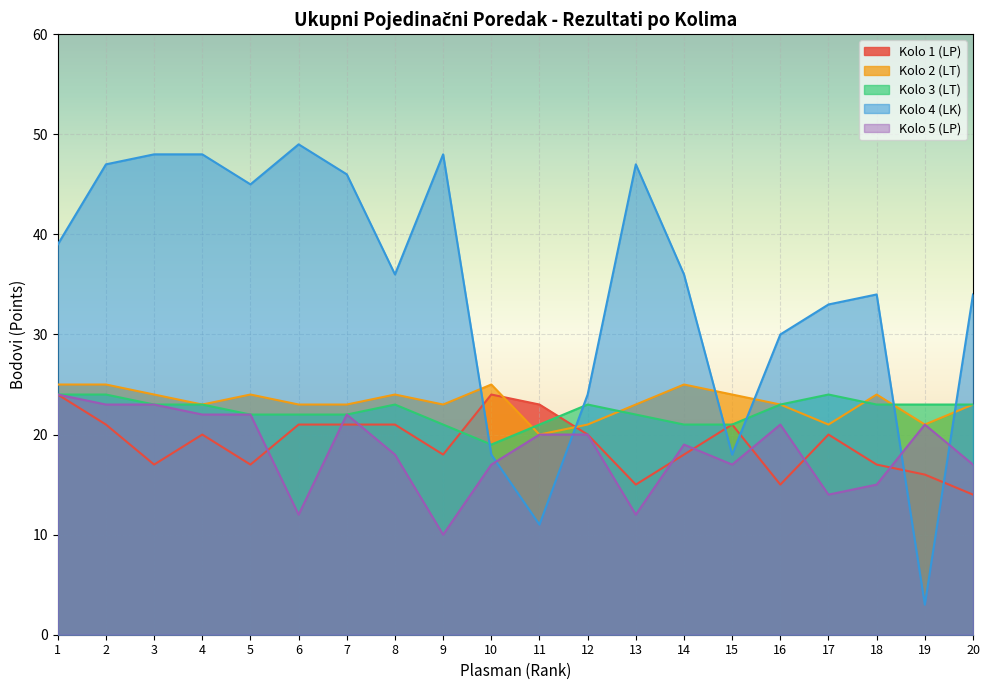

What is the minimum value shown in the chart?

3